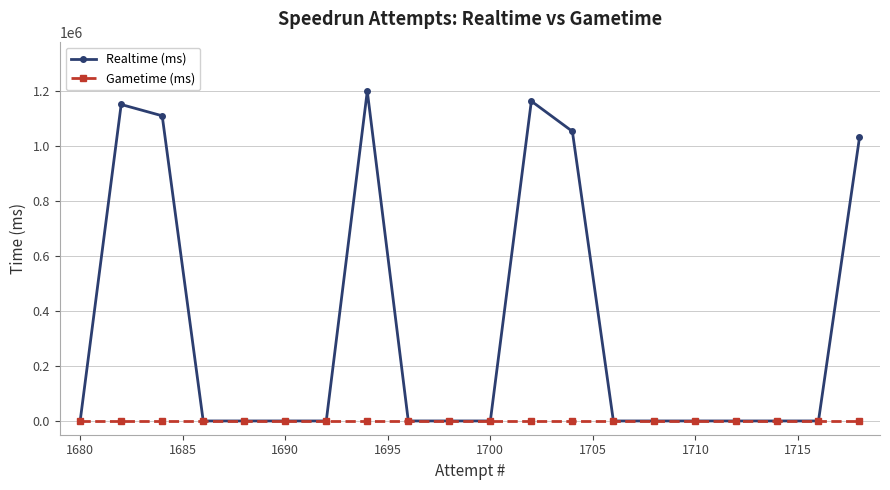

At how many categories does at least one series exceed 845320?

6